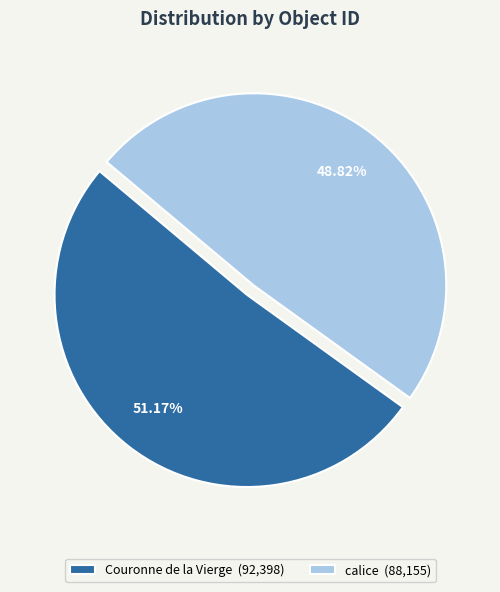

Which category has the smallest portion of the pie?

calice